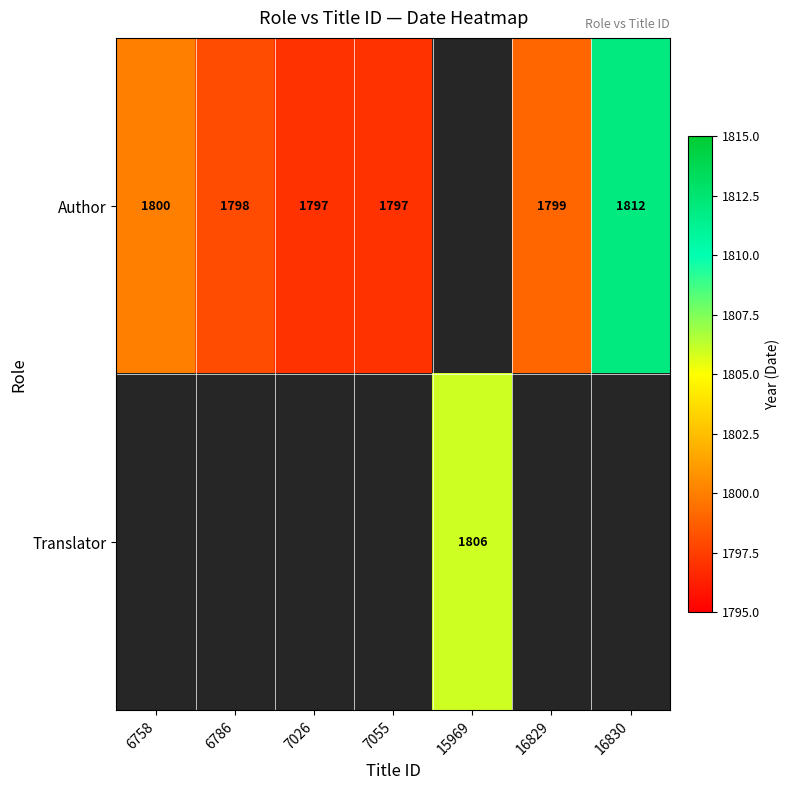

Is it true that Author equals 570 at 16830?

False